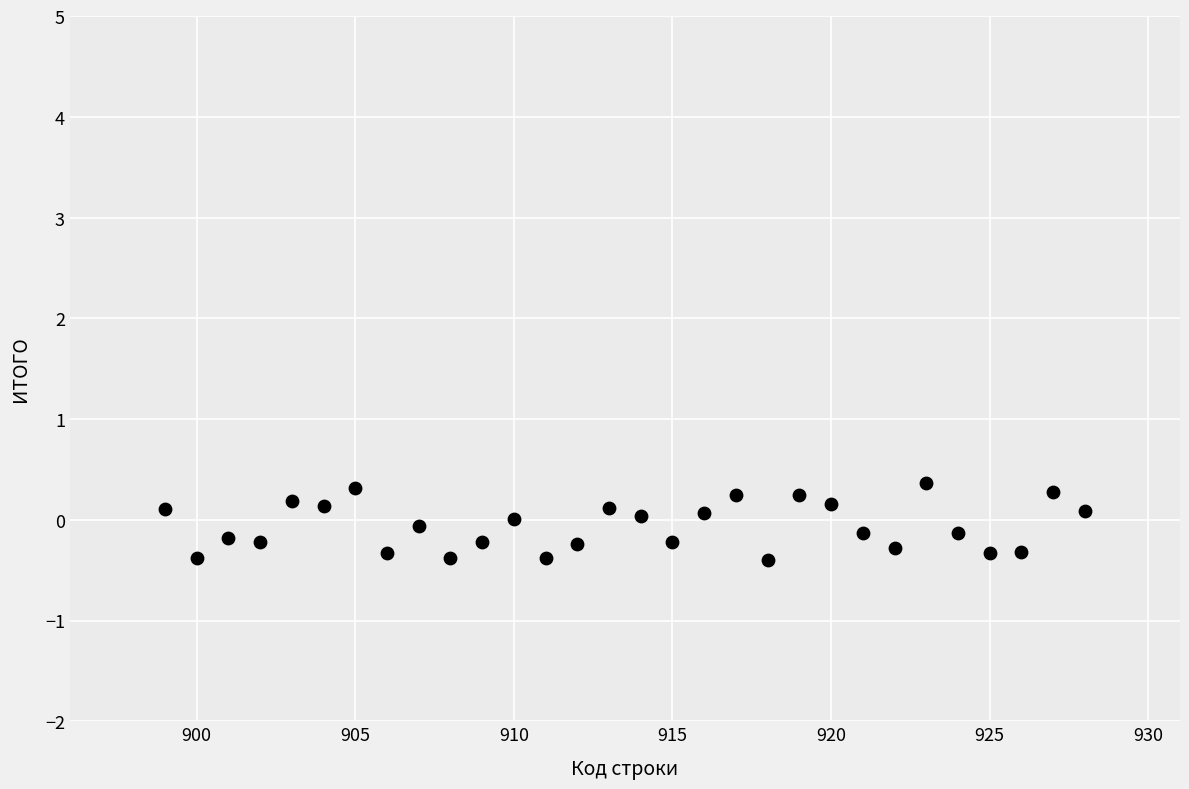

What is the range of Y values (max minus min)?

0.8